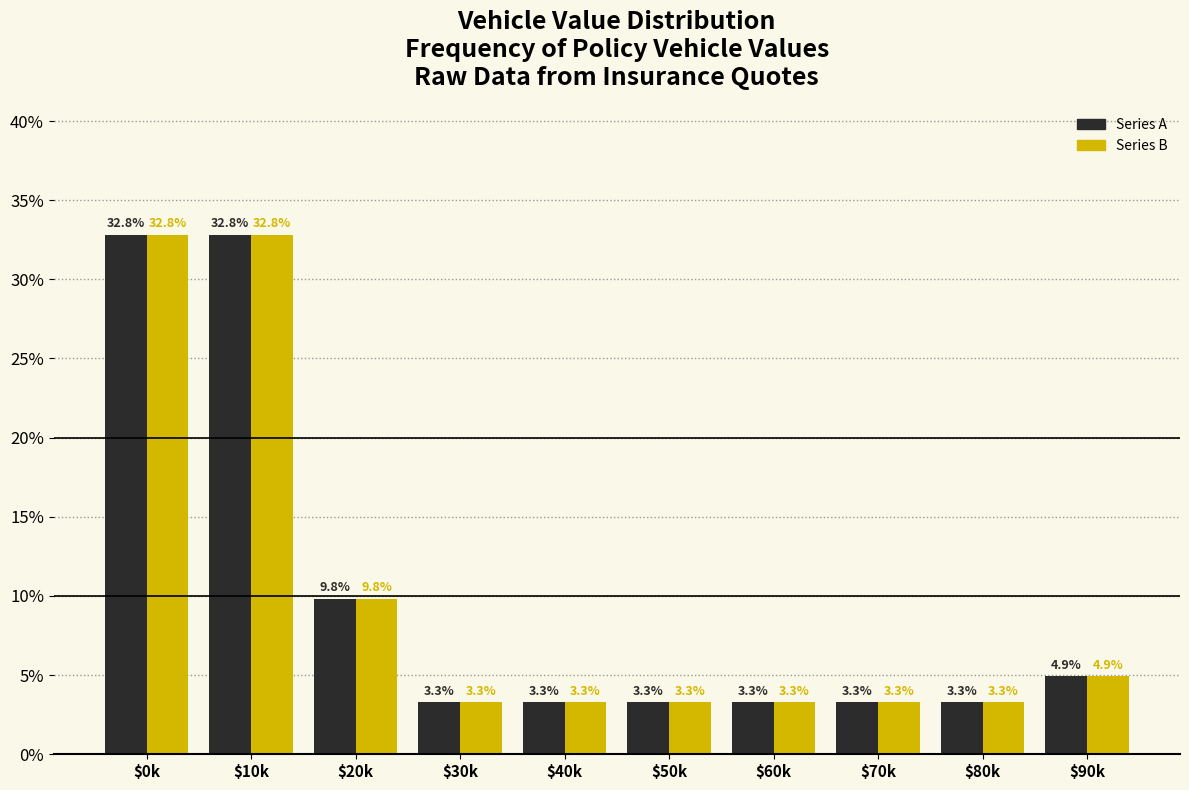

What is the total value across all series at $50k?

6.6